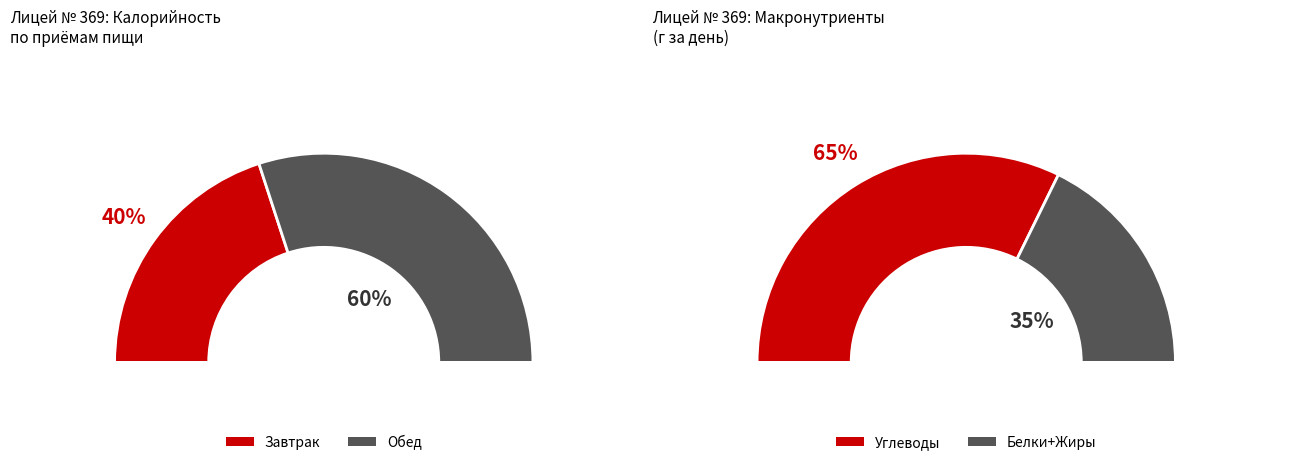

To the nearest percent, what is the average slice percentage?

50%